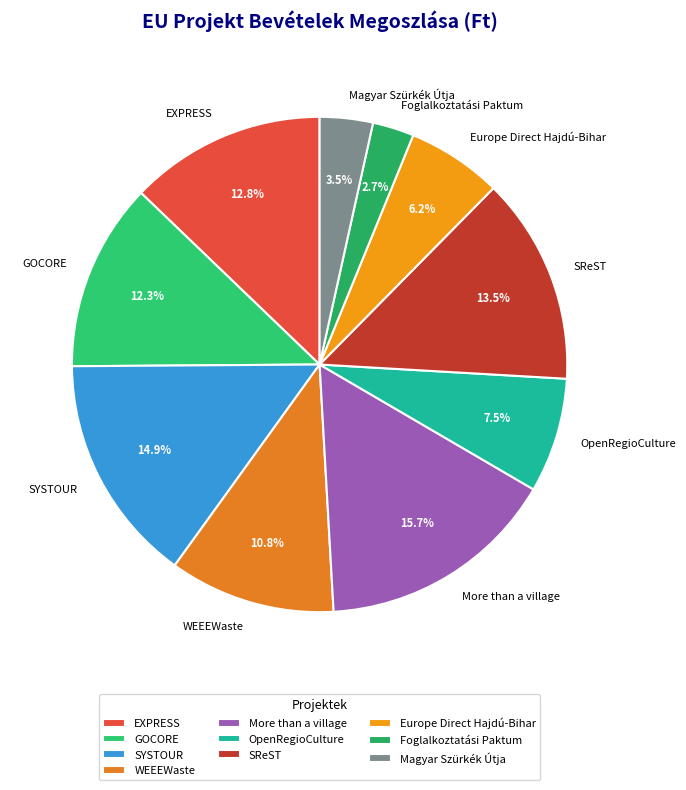

Rank the categories by value from lowest to highest.

Foglalkoztatási Paktum, Magyar Szürkék Útja, Europe Direct Hajdú-Bihar, OpenRegioCulture, WEEEWaste, GOCORE, EXPRESS, SReST, SYSTOUR, More than a village